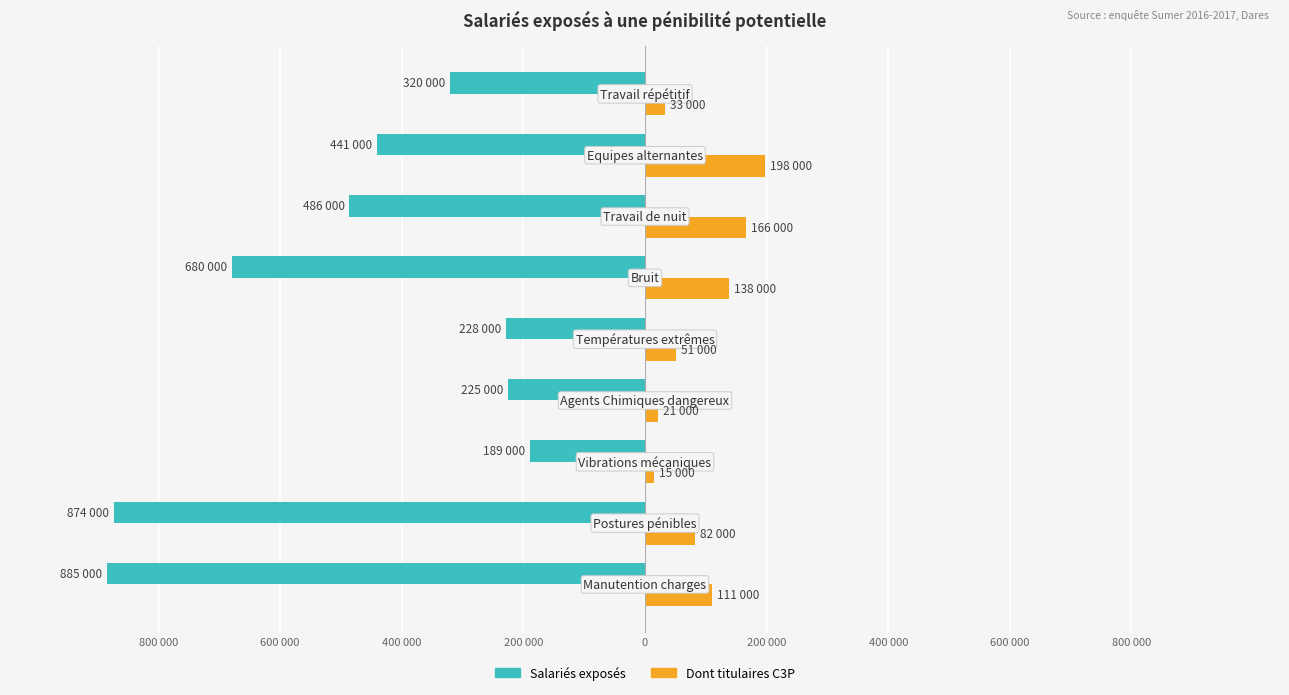

Which series has the widest spread of values?

Salariés exposés